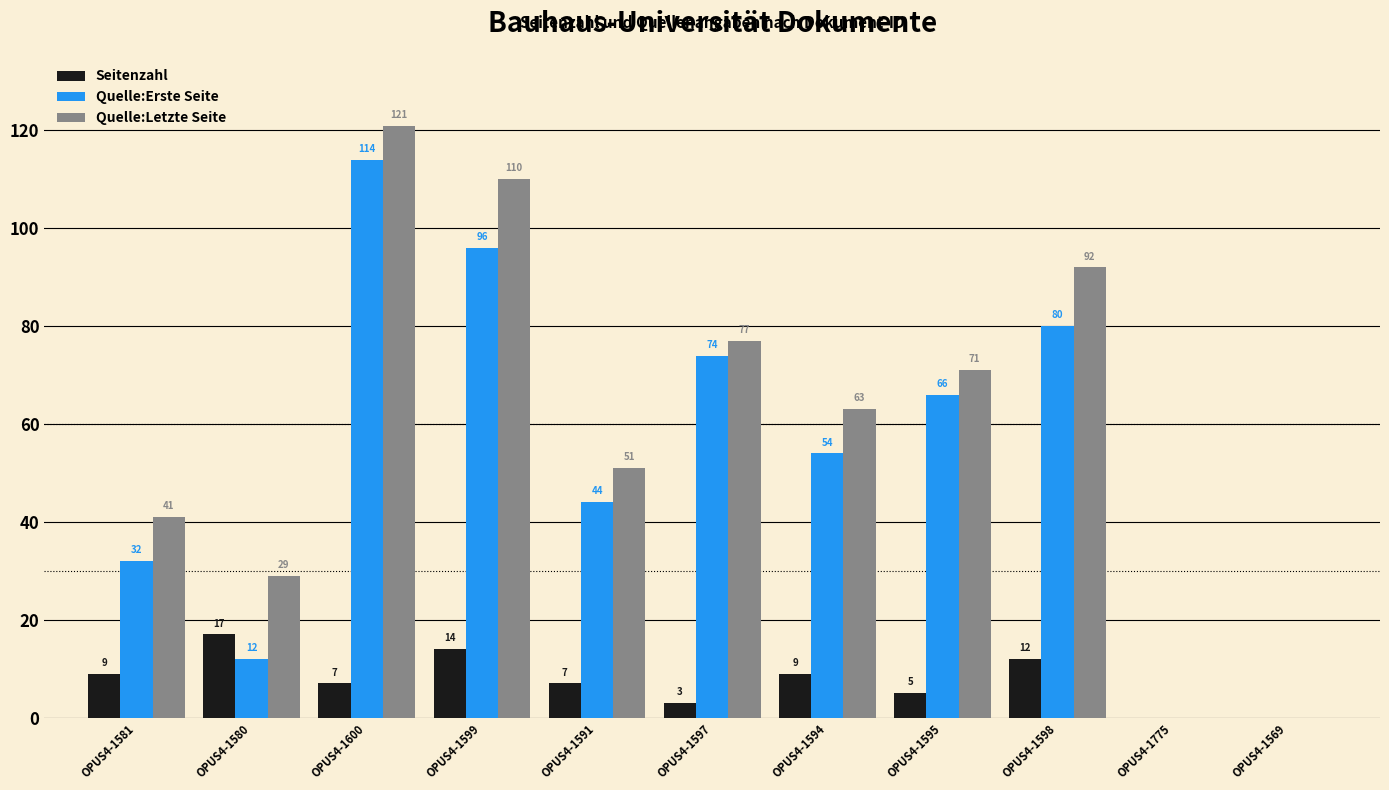

Where does the Quelle:Letzte Seite series first go above 63?

OPUS4-1600